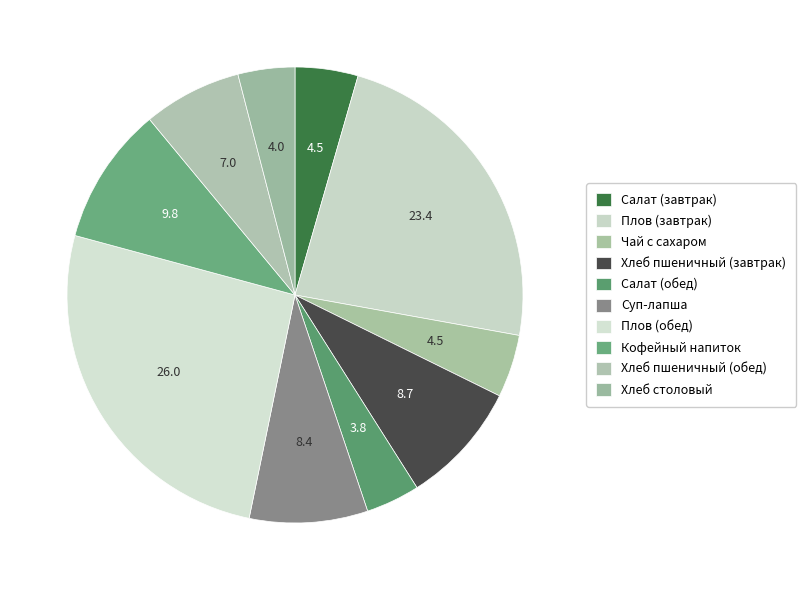

The Плов (завтрак) slice represents 23% of the pie. True or false?

True